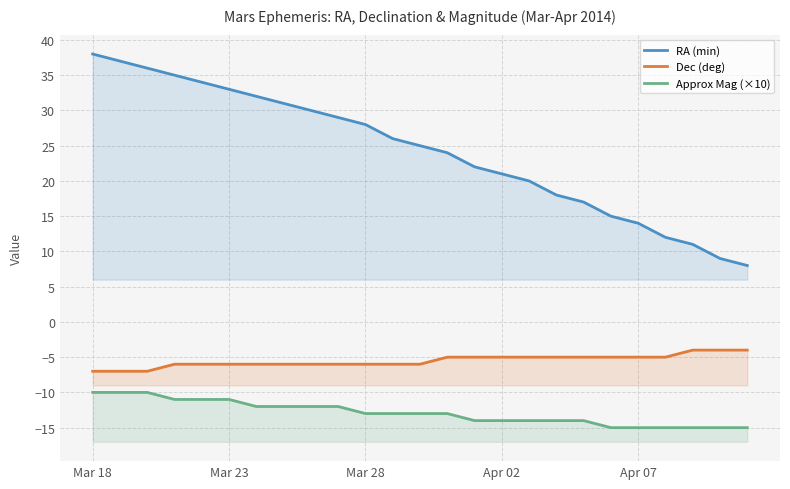

Does the chart have visible grid lines?

Yes